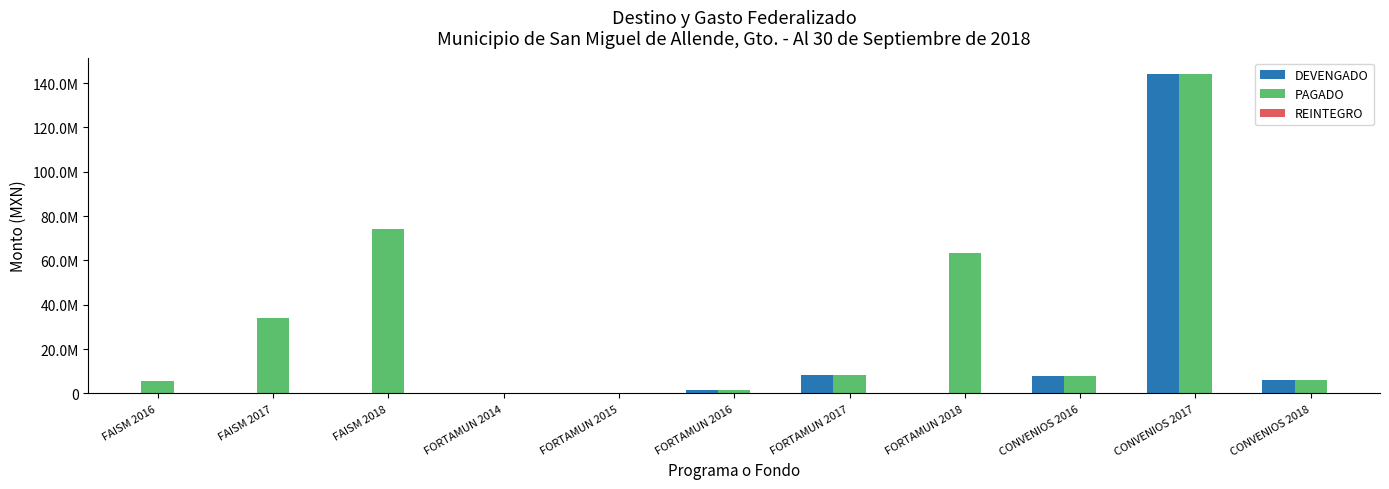

Does the chart contain stacked bars?

No